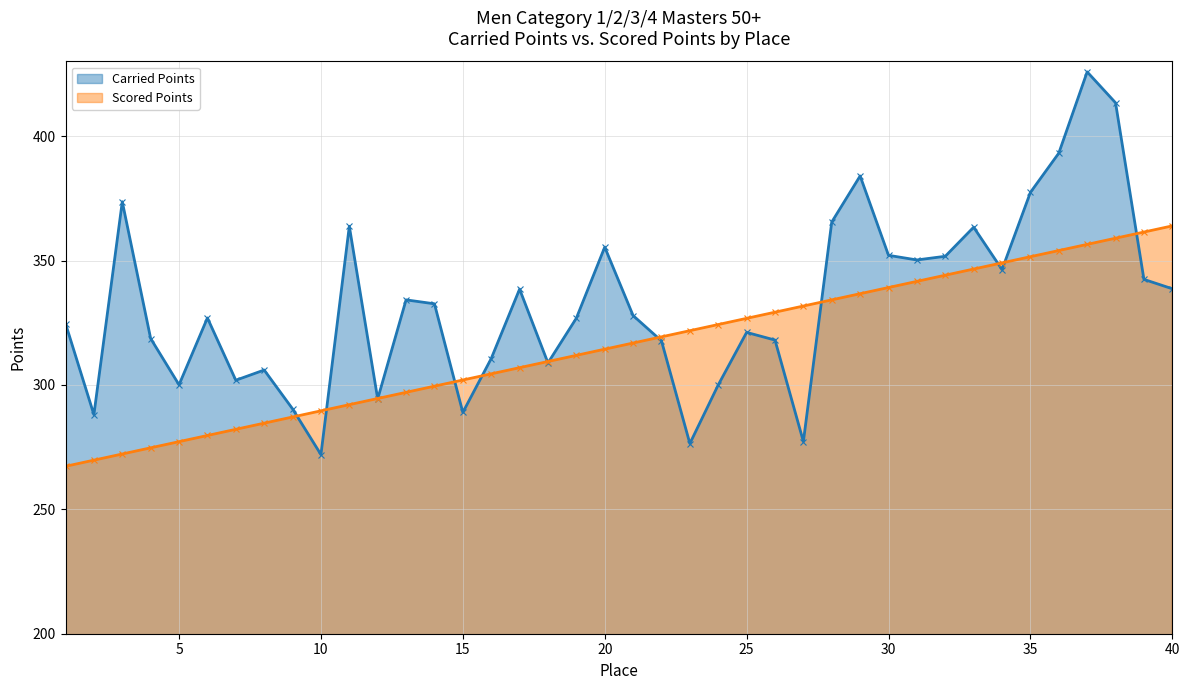

Which has a higher value, 7 or 6?

6